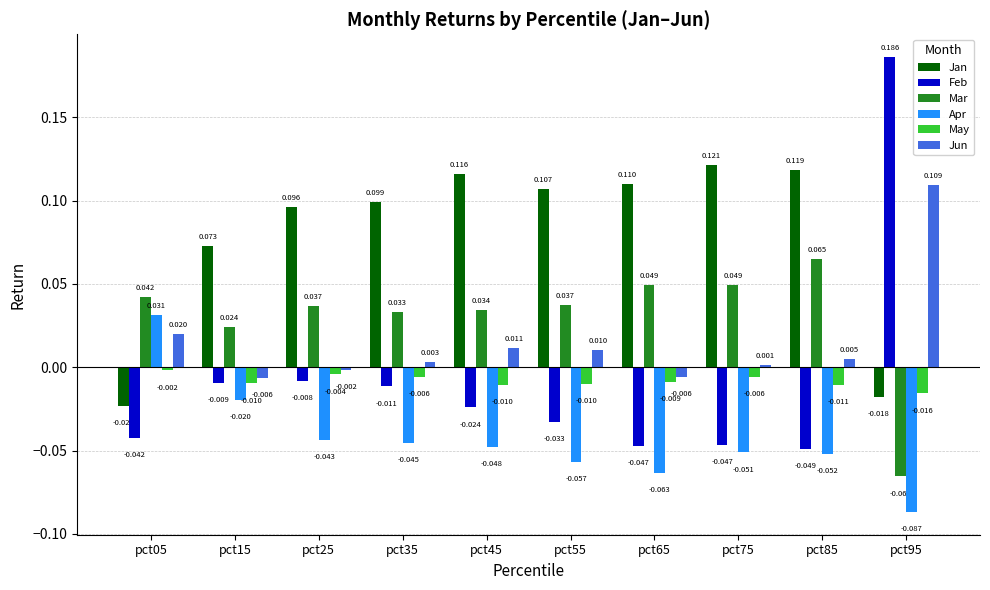

At which category is the sum across all series the highest?

pct95